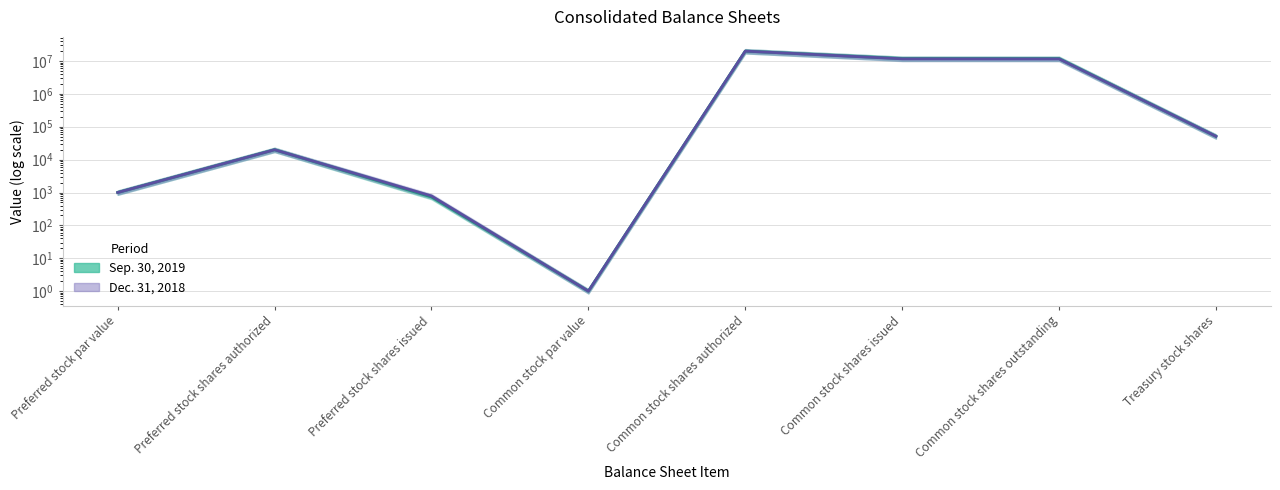

Which series changed the most between Preferred stock shares authorized and Common stock shares authorized?

Sep. 30, 2019 (line)